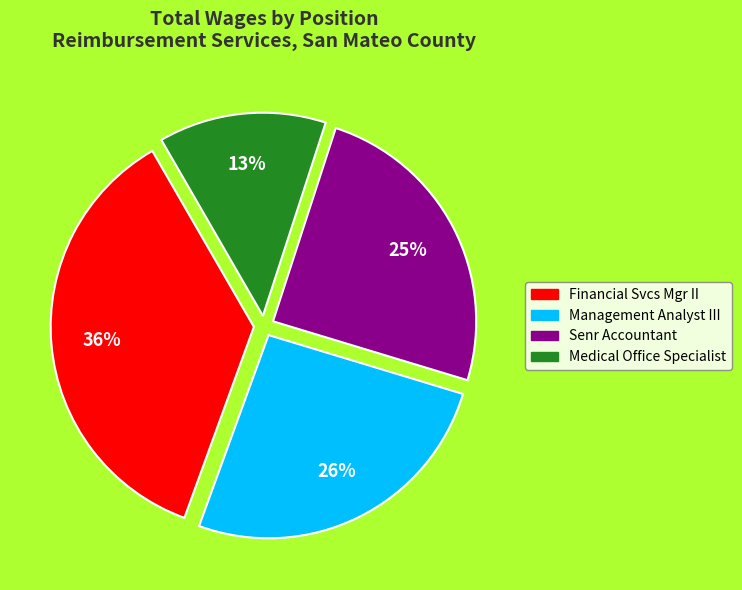

The Medical Office Specialist slice represents 27% of the pie. True or false?

False